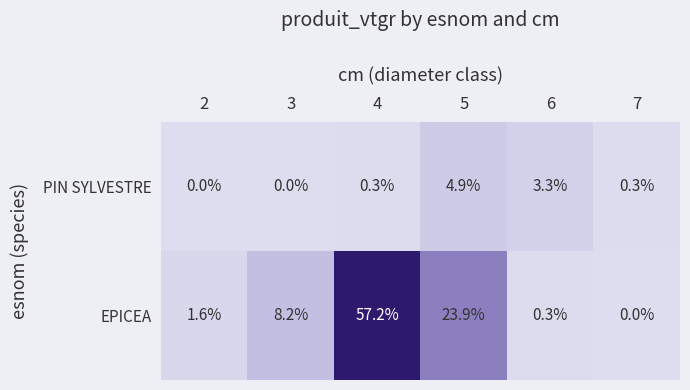

Rank the series at 6 from highest to lowest value.

PIN SYLVESTRE, EPICEA